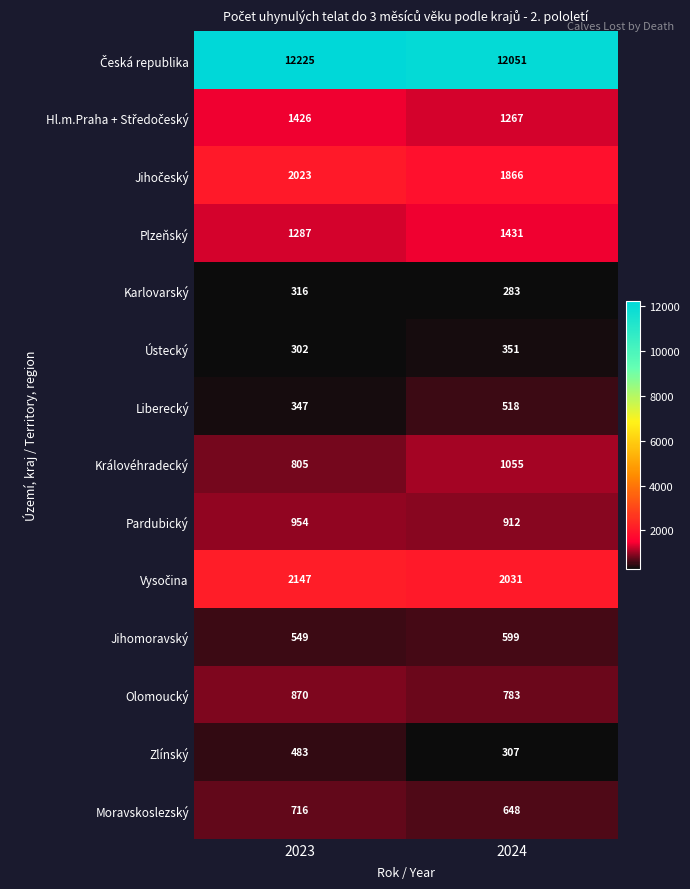

What is the spread (max minus min) of values at 2024?

11768